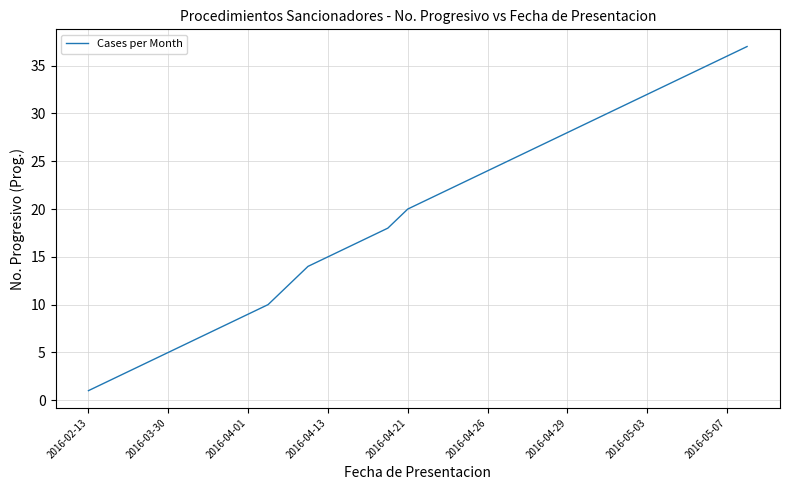

What is the difference between the maximum and minimum values?

36